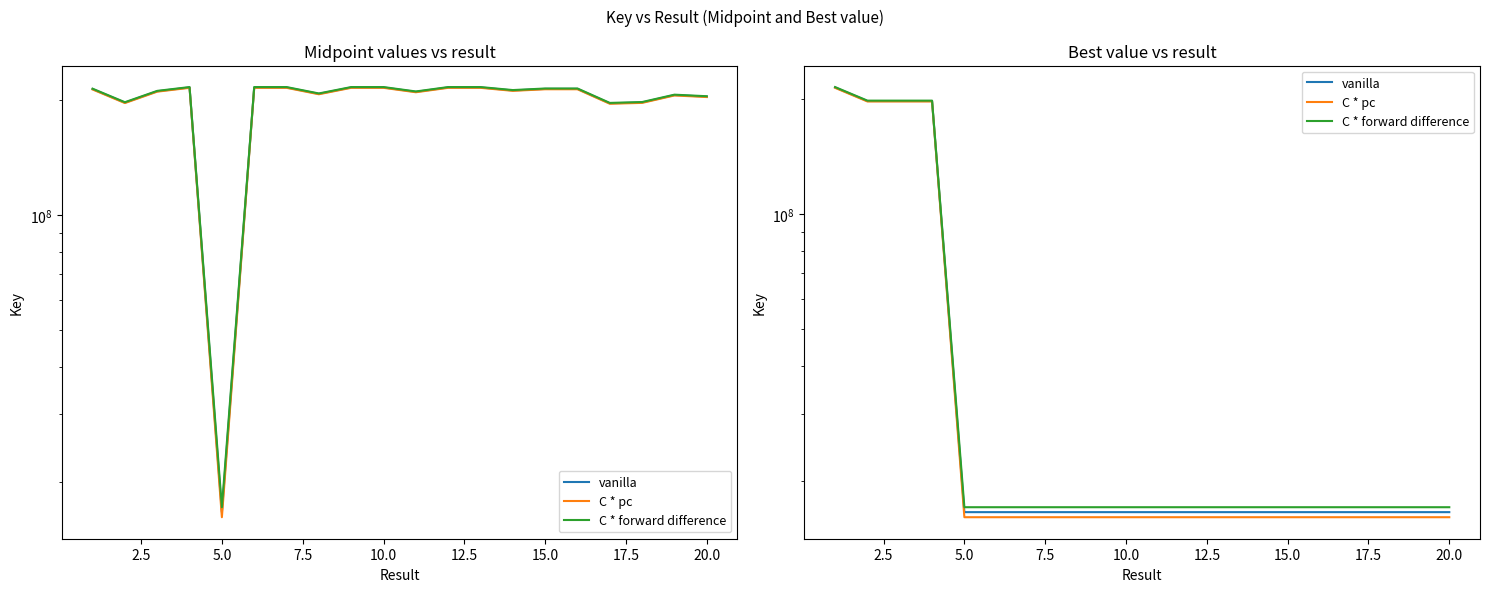

What is the sum of the vanilla values at 19 and 17.5?

33242970